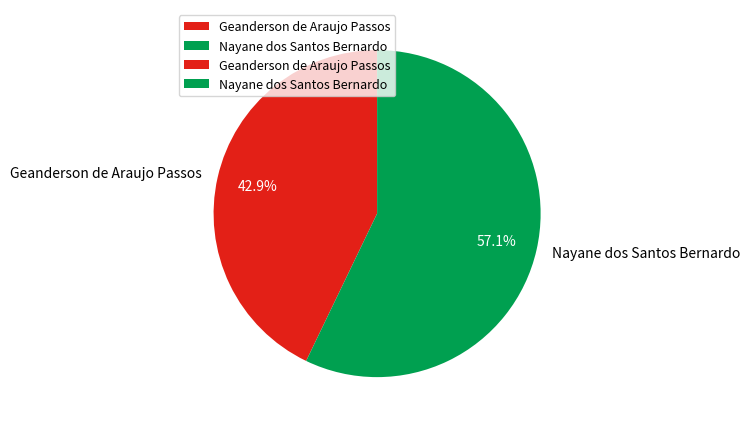

Which category has the biggest portion of the pie?

Nayane dos Santos Bernardo